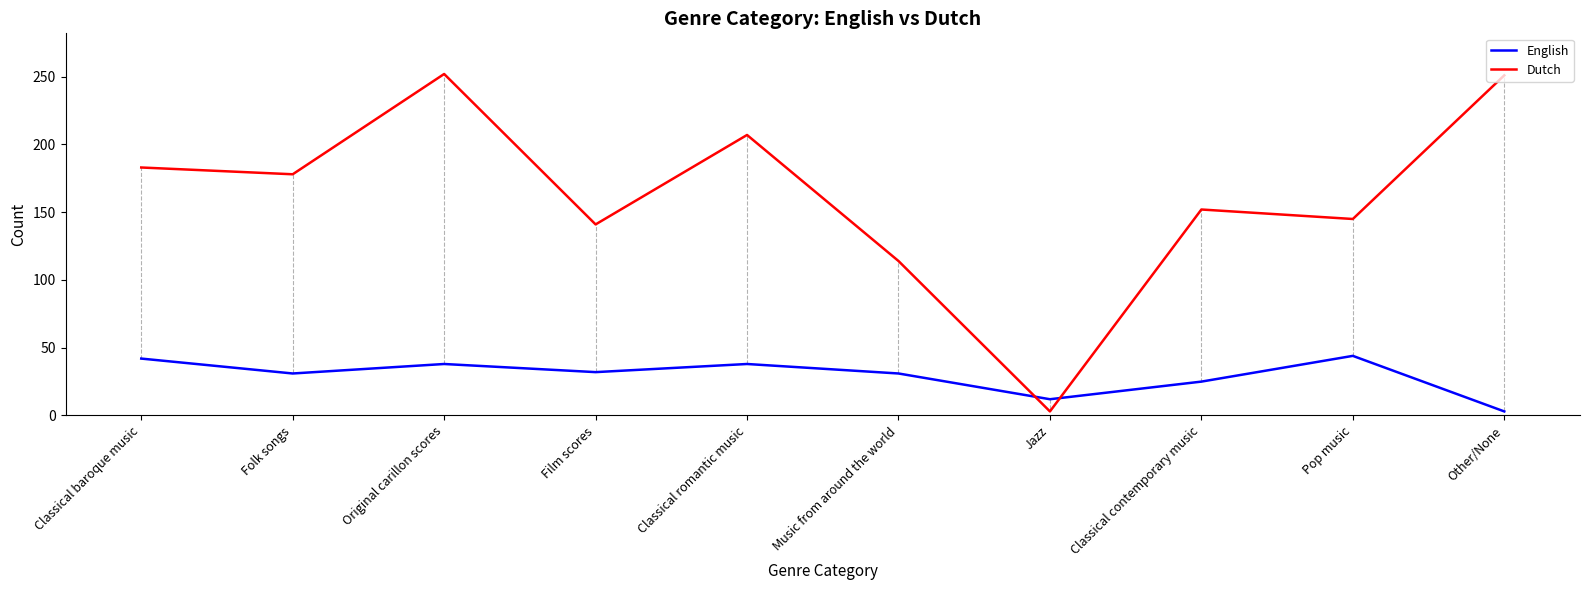

What is the average value of the English series?

30